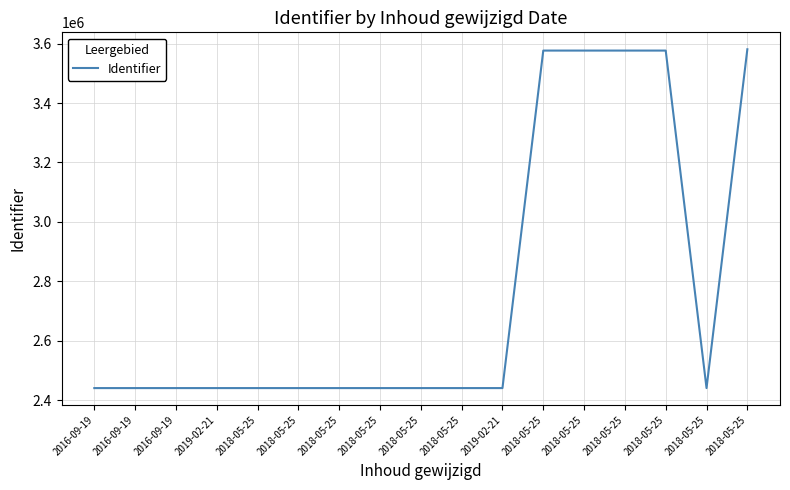

How many lines are shown in the chart?

1